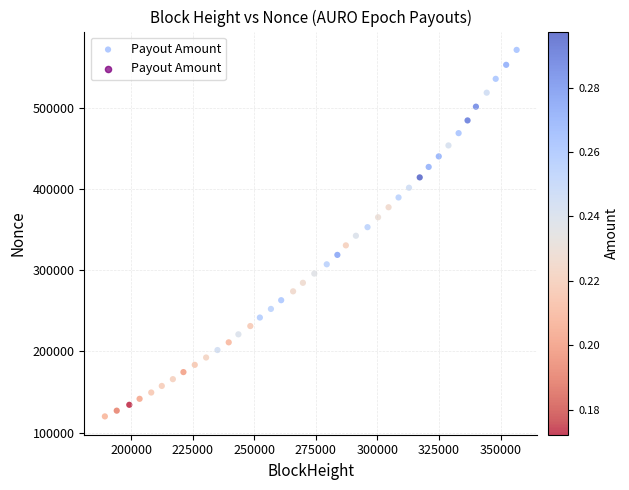

What is the range of X values (max minus min)?

167130